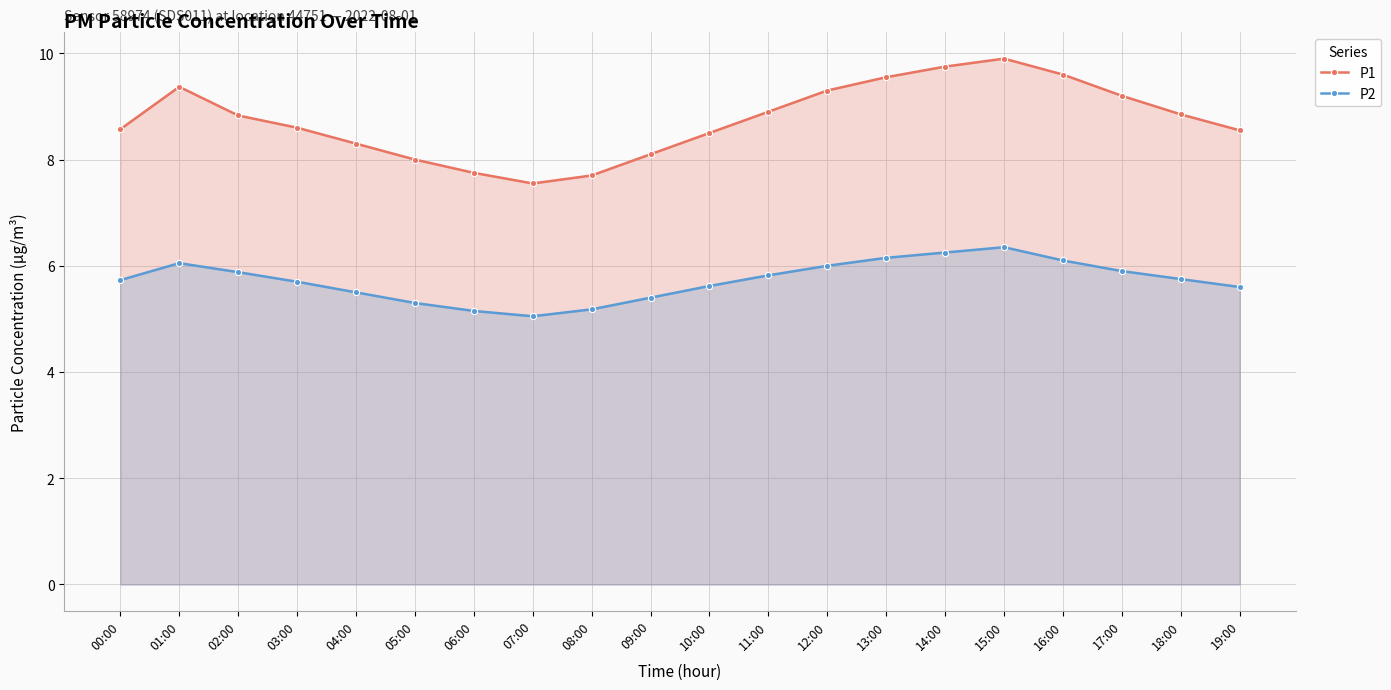

Is it true that P2 equals 5.8 at 18:00?

True